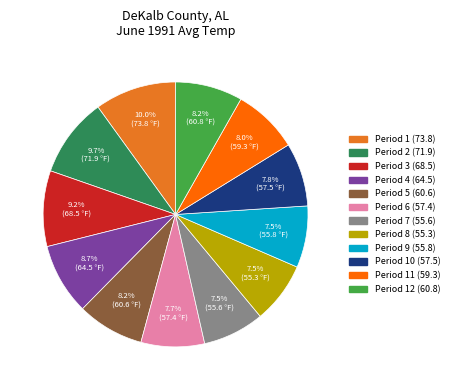

To the nearest percent, what is the average slice percentage?

8%